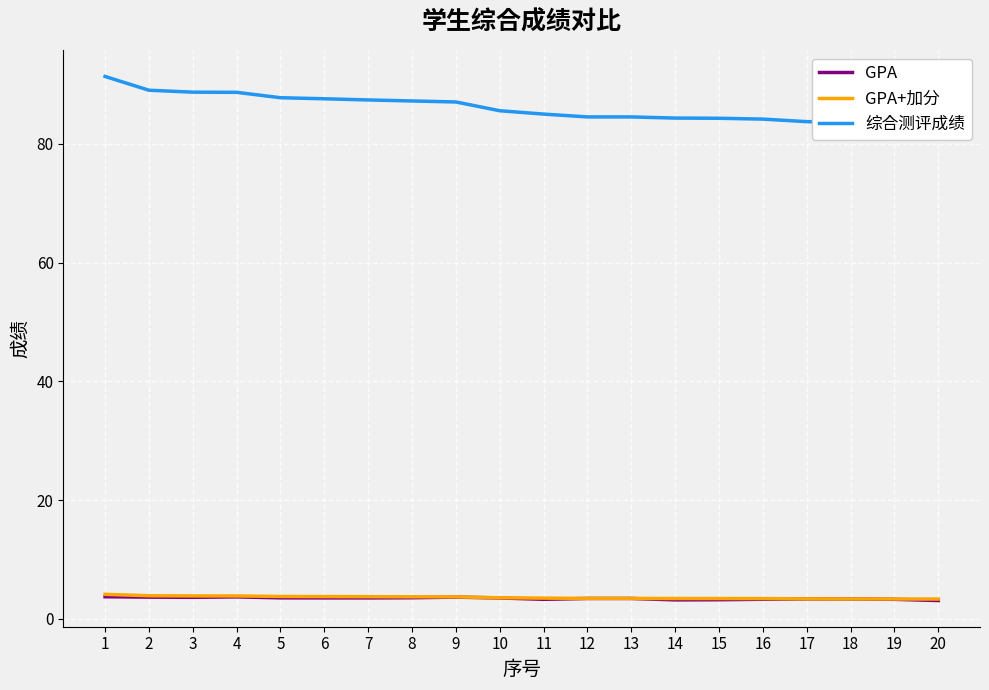

Which category has the lowest value in the 综合测评成绩 series?

20